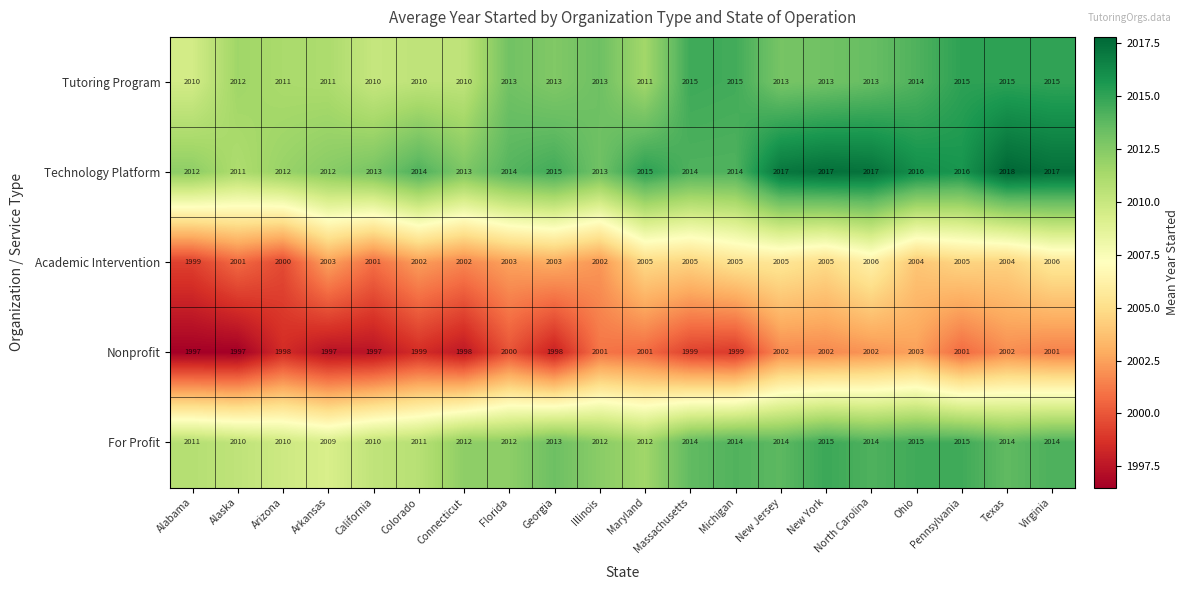

At how many categories does at least one series exceed 2003?

20